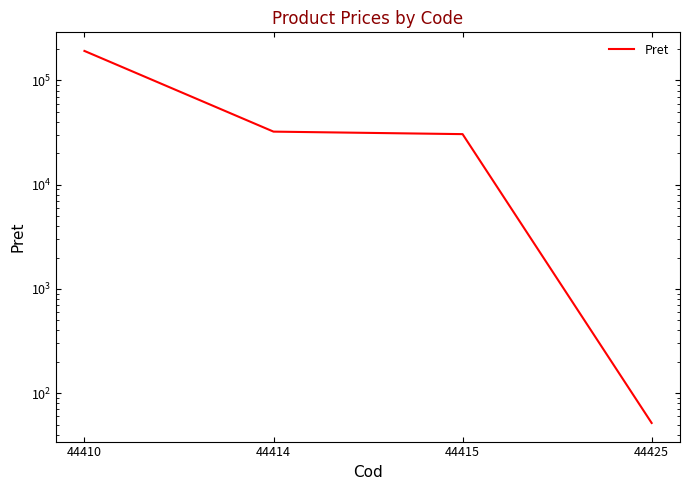

Count the number of categories in the chart.

4